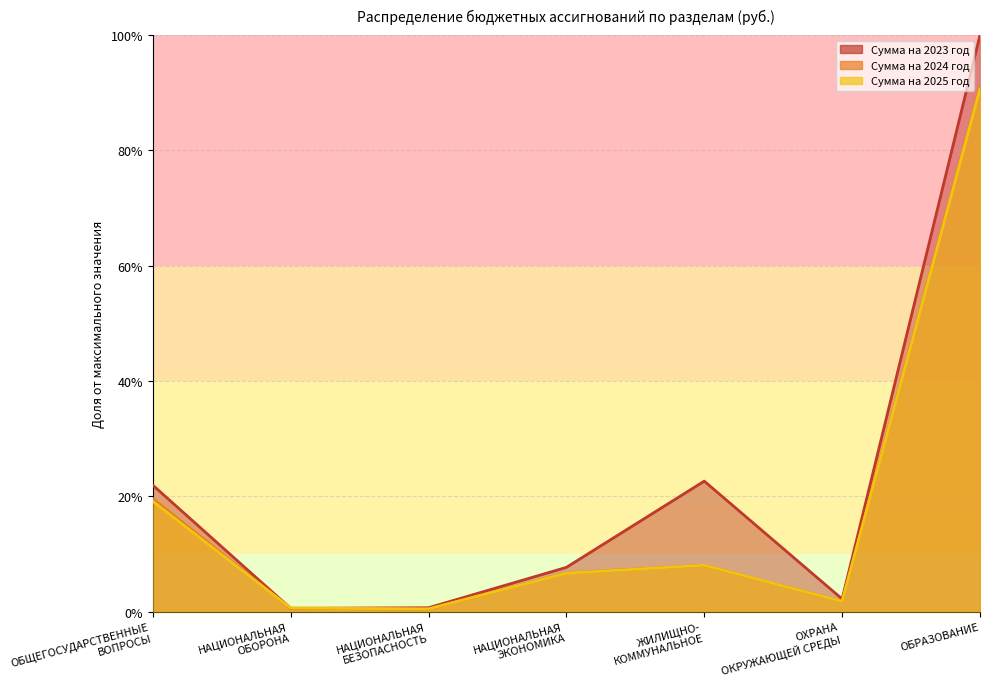

Count the number of categories in the chart.

7